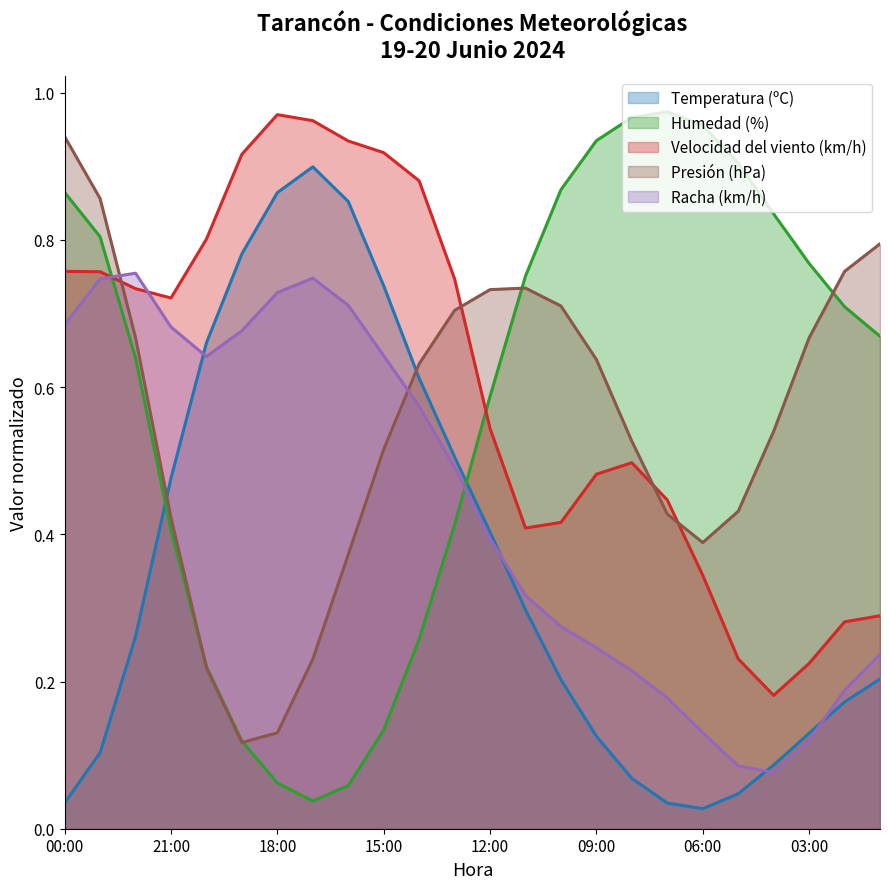

The Racha (km/h) series shows 0.0 at 06:00. True or false?

False